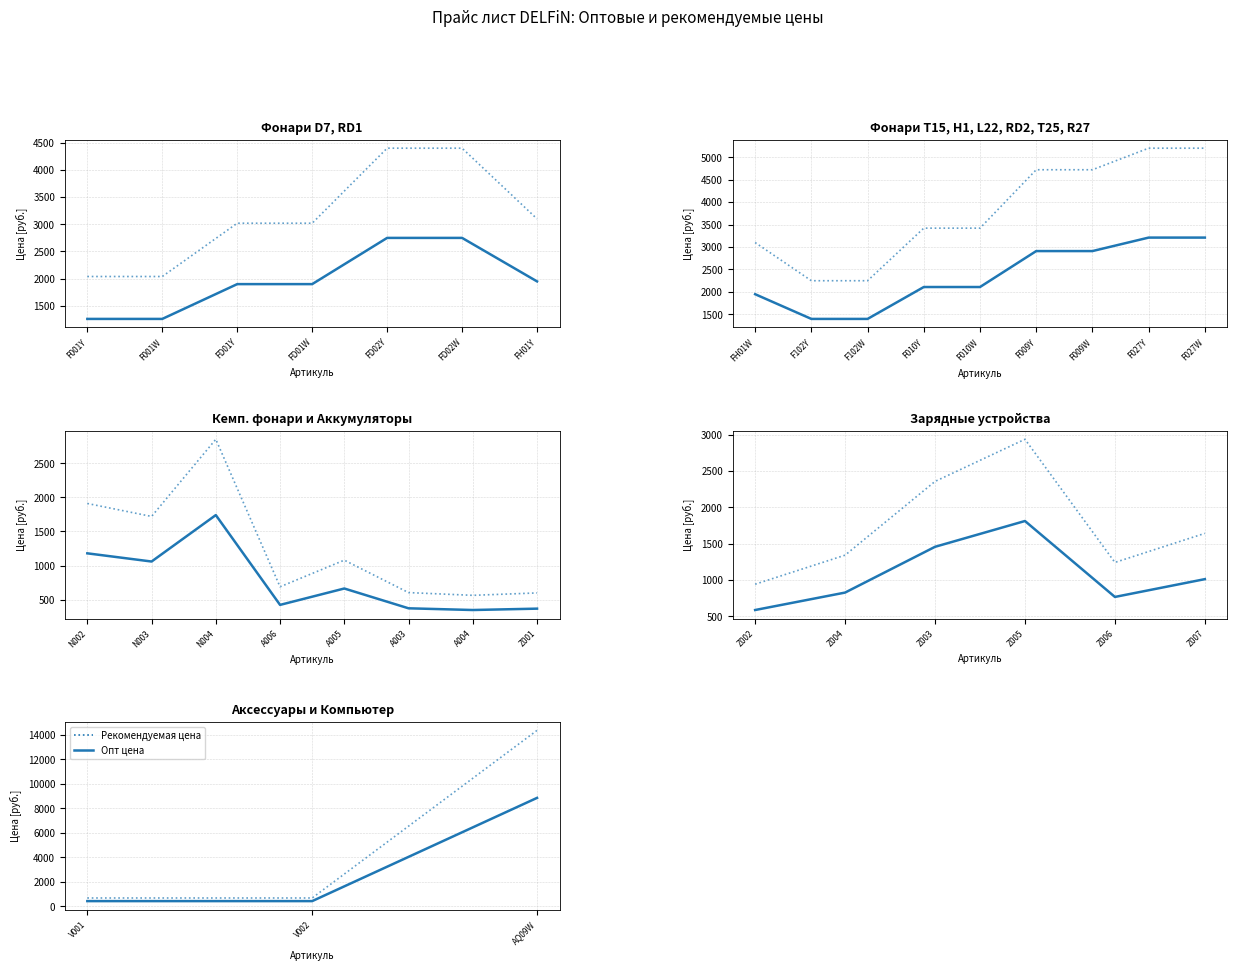

Which has a higher value, V001 or AQ09W?

AQ09W